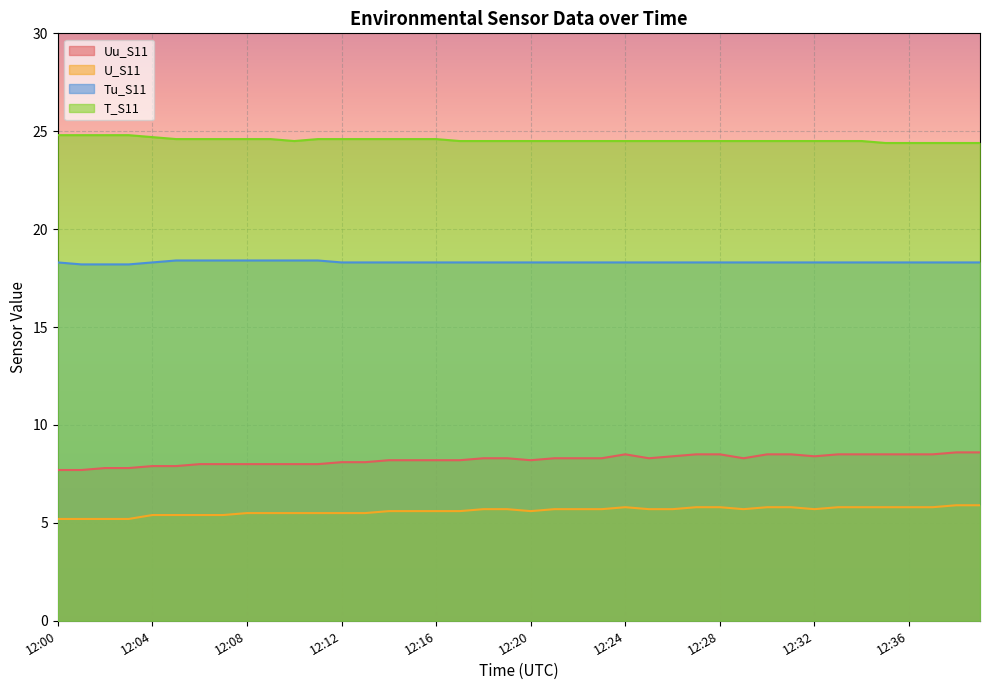

Which series has the largest total across all categories?

T_S11